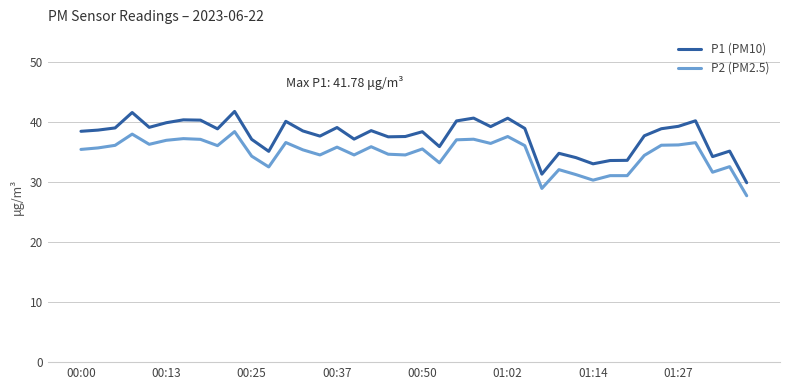

What are all the series names shown in the legend?

P1 (PM10), P2 (PM2.5)